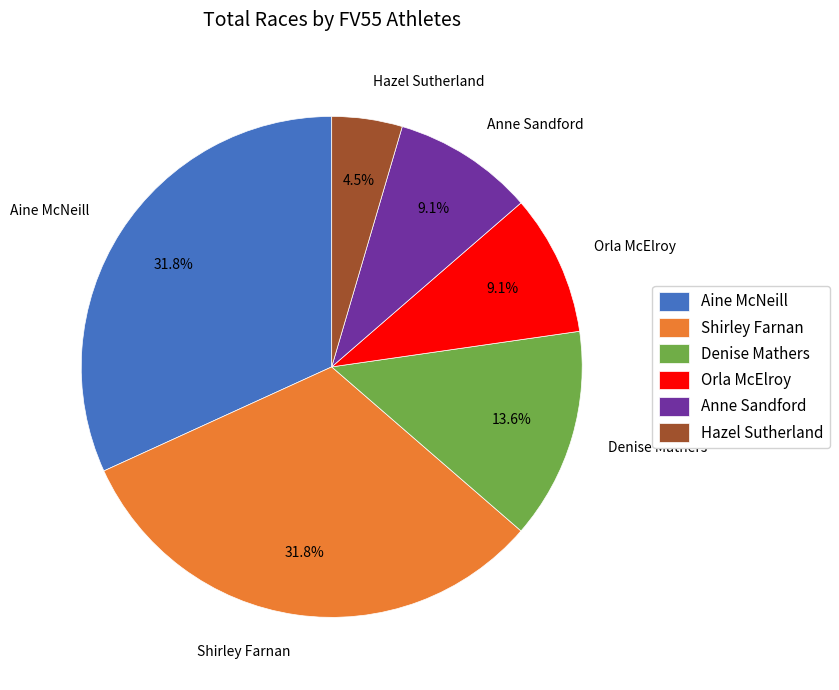

What portion of the pie excludes Anne Sandford?

90.9%